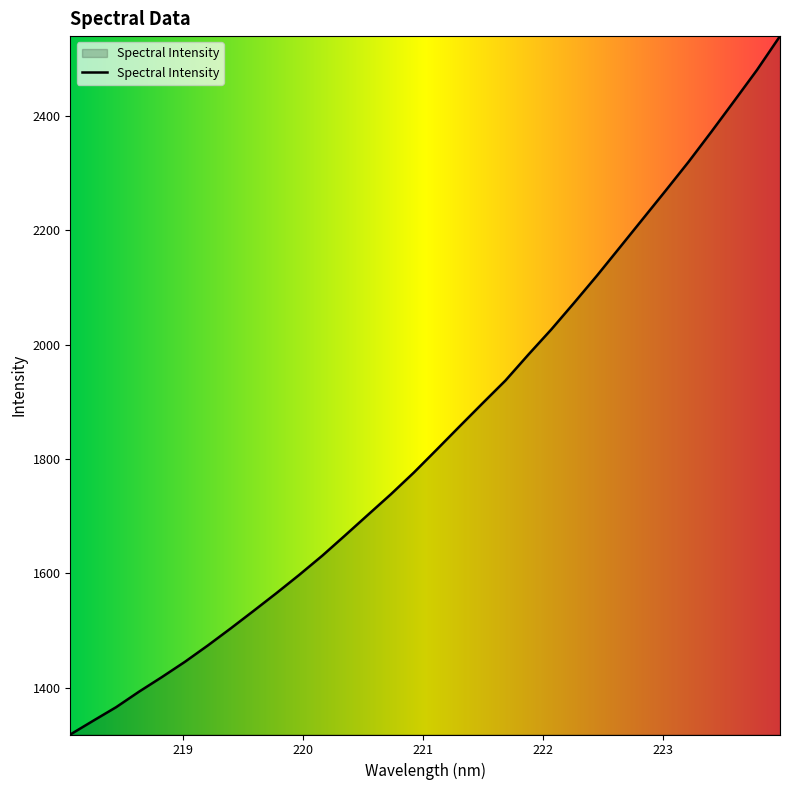

How many lines are shown in the chart?

1